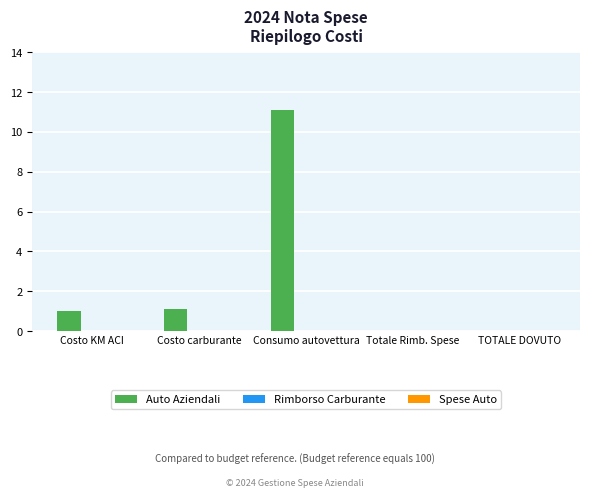

Is it true that the value at Costo KM ACI is 1.0?

True